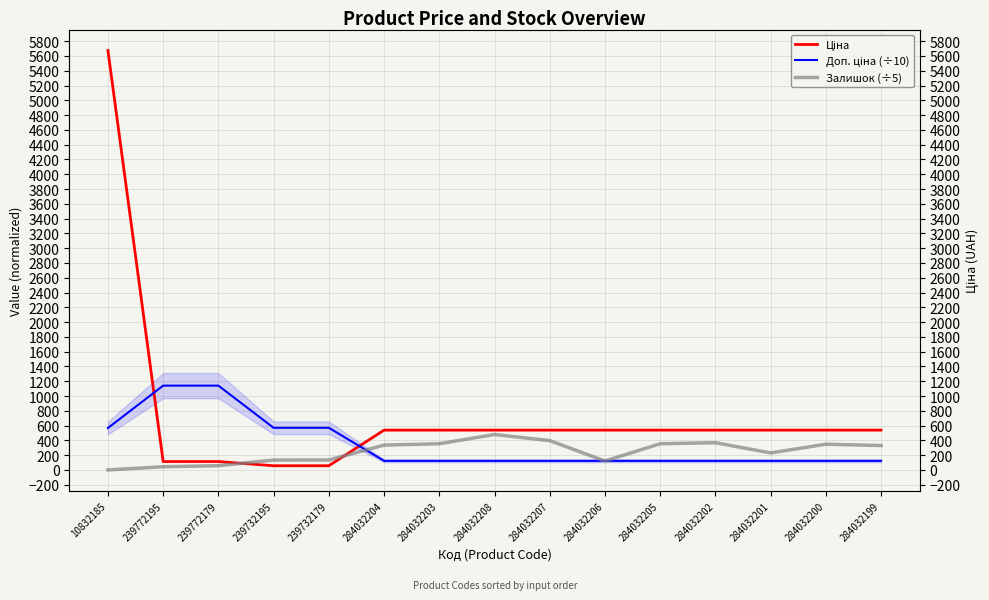

What is the difference between the second highest and minimum values in the Доп. ціна (÷10) series?

1017.5